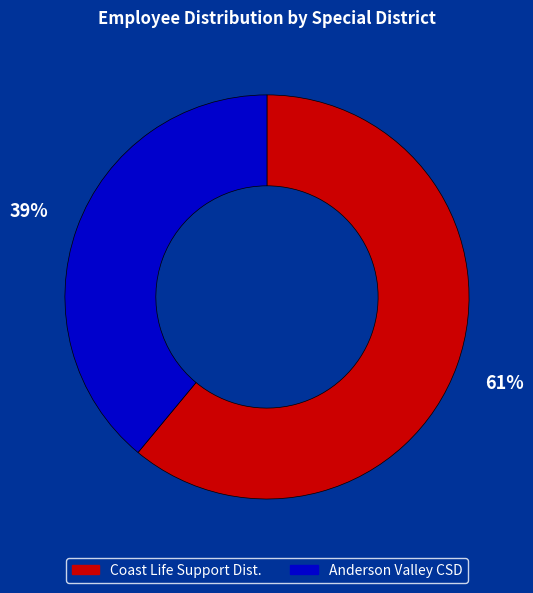

To the nearest percent, what is the average slice percentage?

50%